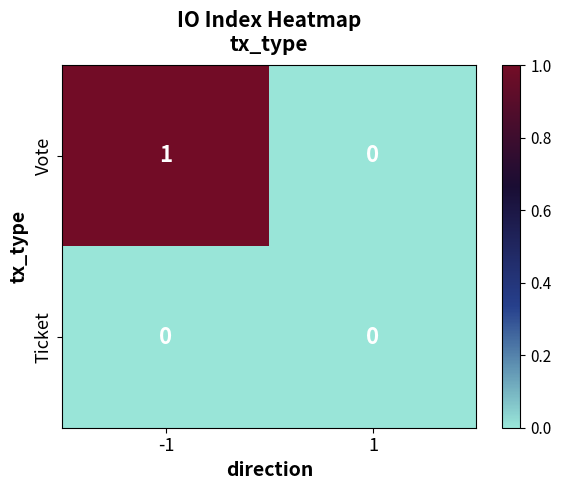

Rank the series by their average value, from lowest to highest.

Ticket, Vote